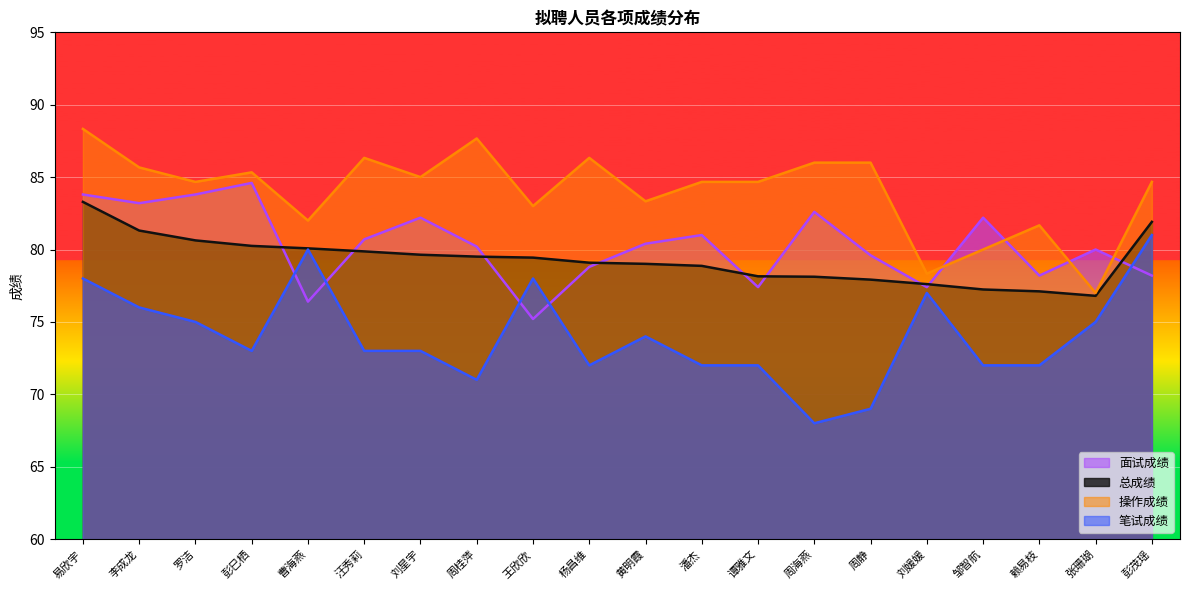

What is the total value across all series at 谭雅文?

312.2